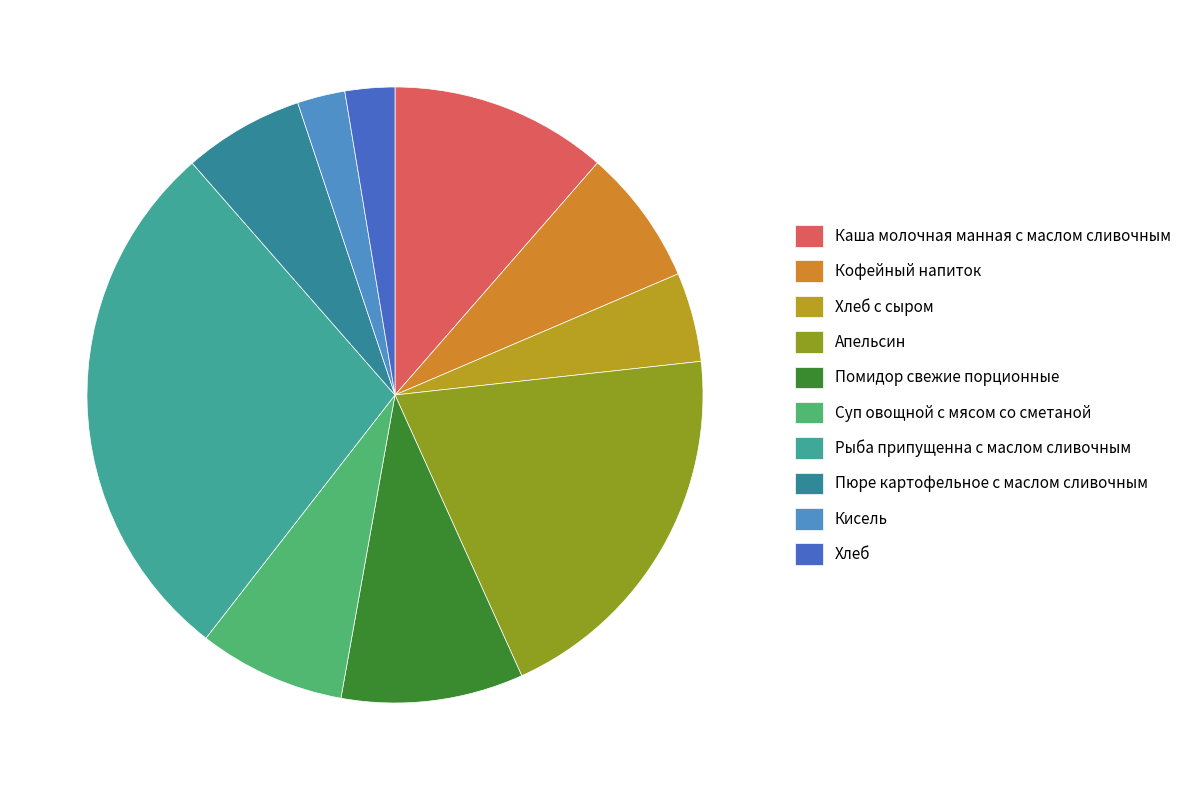

Rank the categories by value from lowest to highest.

Кисель, Хлеб, Хлеб с сыром, Пюре картофельное с маслом сливочным, Кофейный напиток, Суп овощной с мясом со сметаной, Помидор свежие порционные, Каша молочная манная с маслом сливочным, Апельсин, Рыба припущенна с маслом сливочным